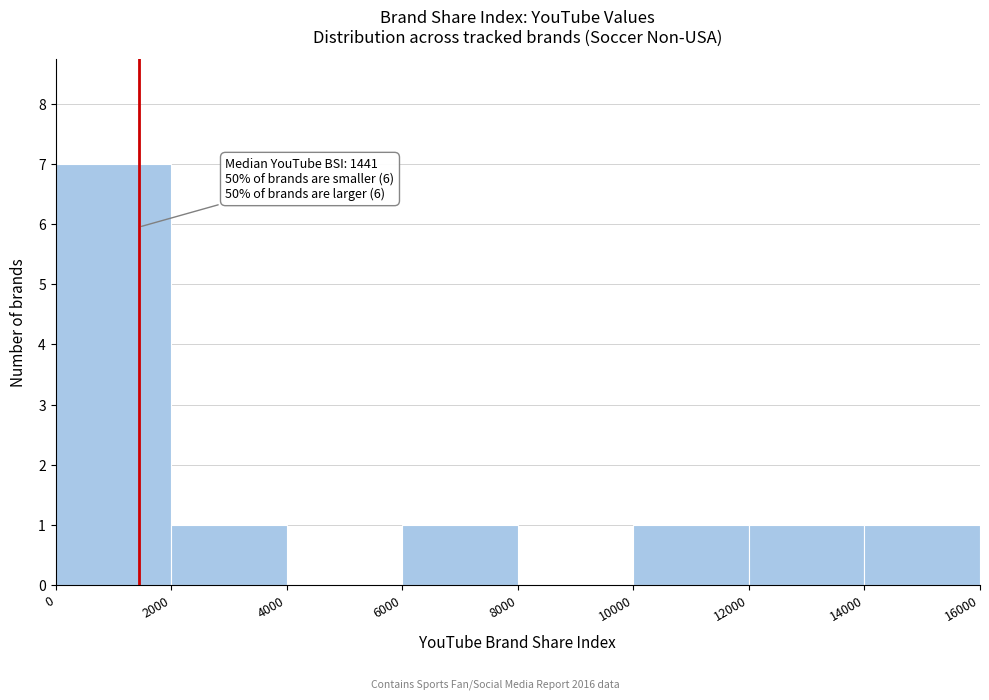

Over which range of the x-axis is the bar tallest?

0 to 2000